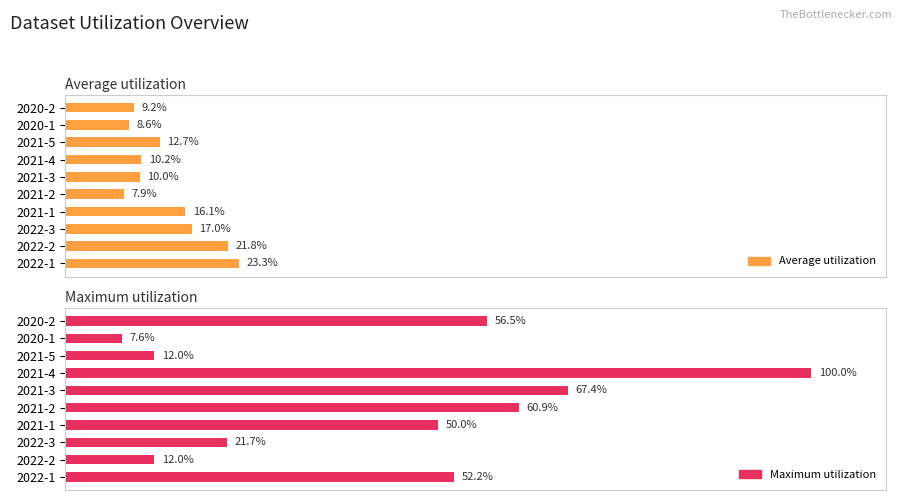

What is the spread (max minus min) of values at 2022-2?

9.8